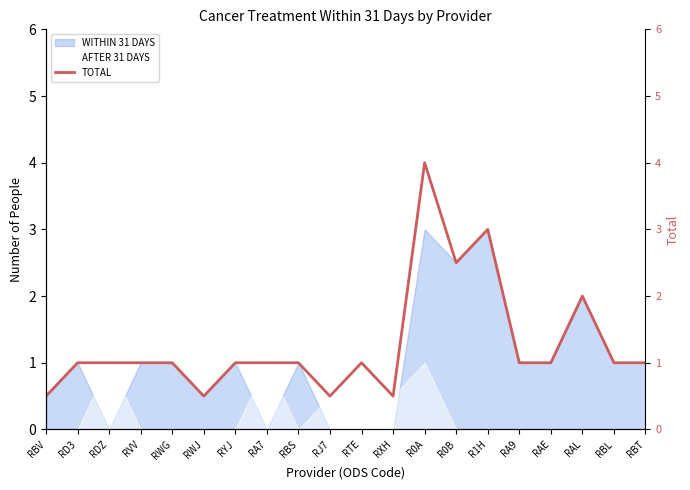

What is the change in value from RTE to R0A?

+3.0